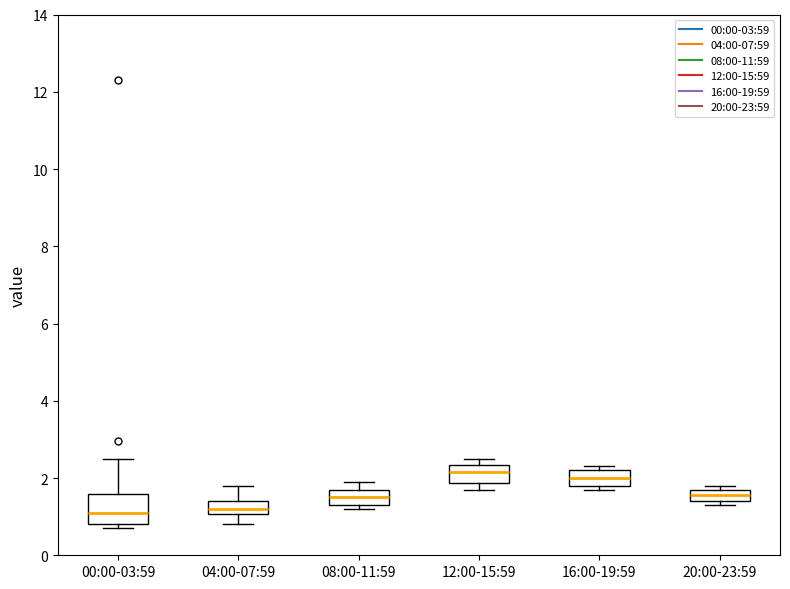

Where is the upper edge of the box for 12:00-15:59 on the y-axis? The values are not printed on the chart, so give them approximately, as read against the axis.

2.4